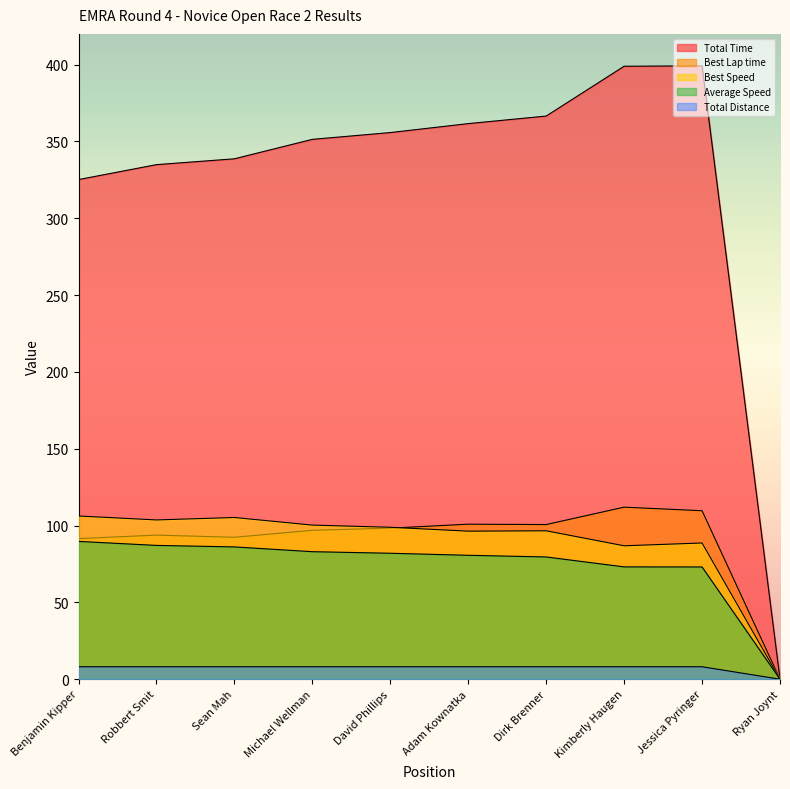

True or false: Average Speed and Total Distance intersect in this chart.

False